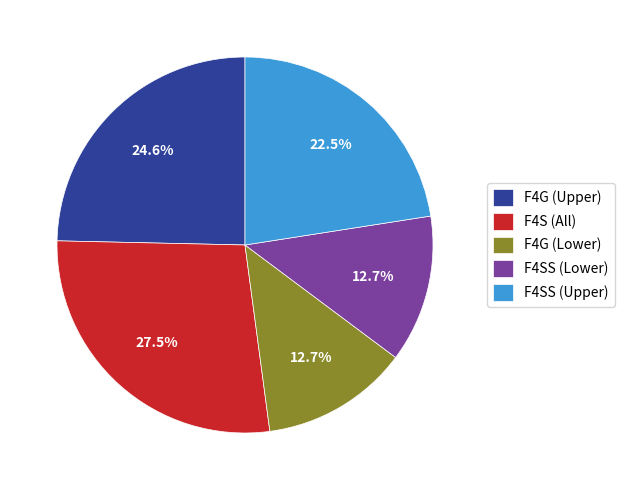

Which category has the biggest portion of the pie?

F4S (All)